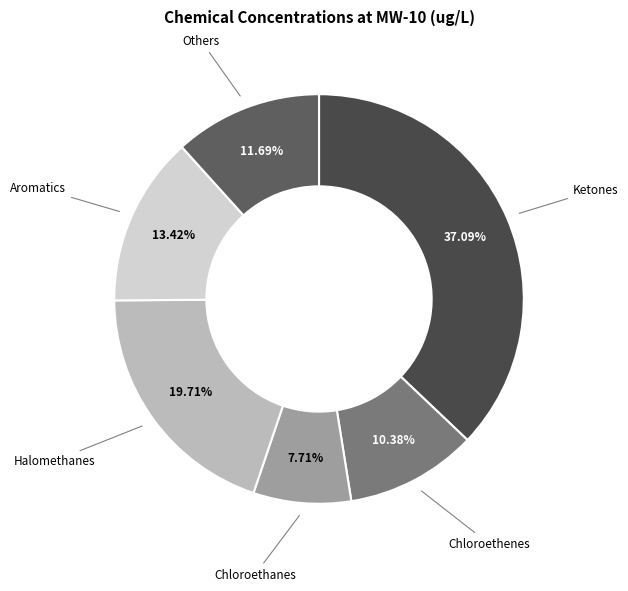

Count the number of slices in the pie.

6